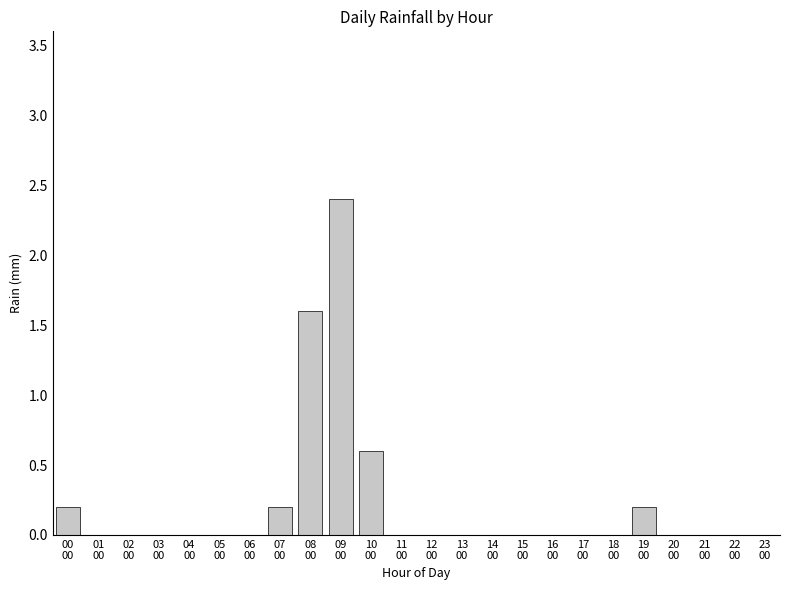

Reading left to right, what are all the values shown in this chart?

0.2	0.0	0.0	0.0	0.0	0.0	0.0	0.2	1.6	2.4	0.6	0.0	0.0	0.0	0.0	0.0	0.0	0.0	0.0	0.2	0.0	0.0	0.0	0.0